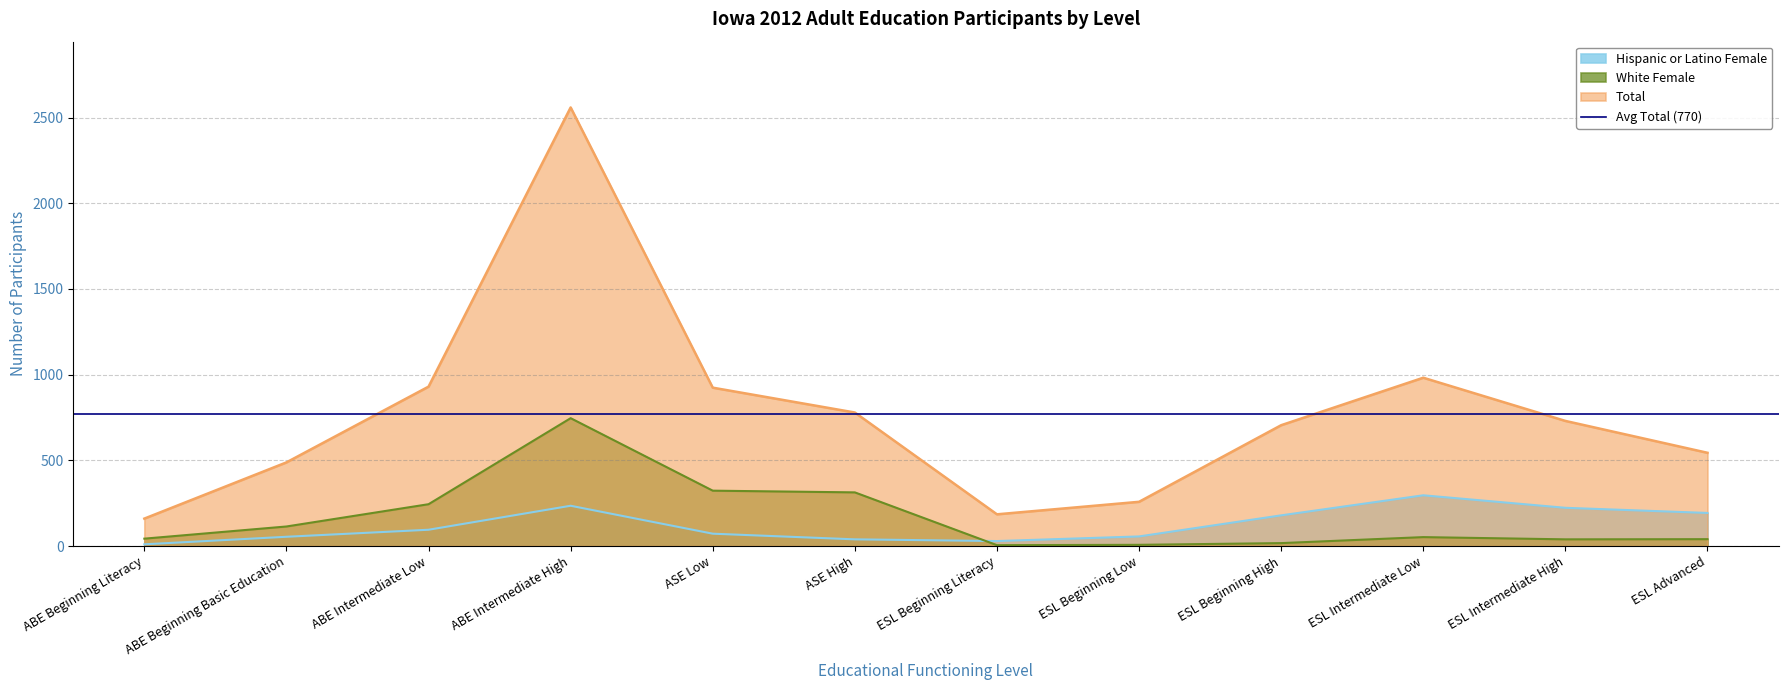

How many values in the White Female series are below 52?

6